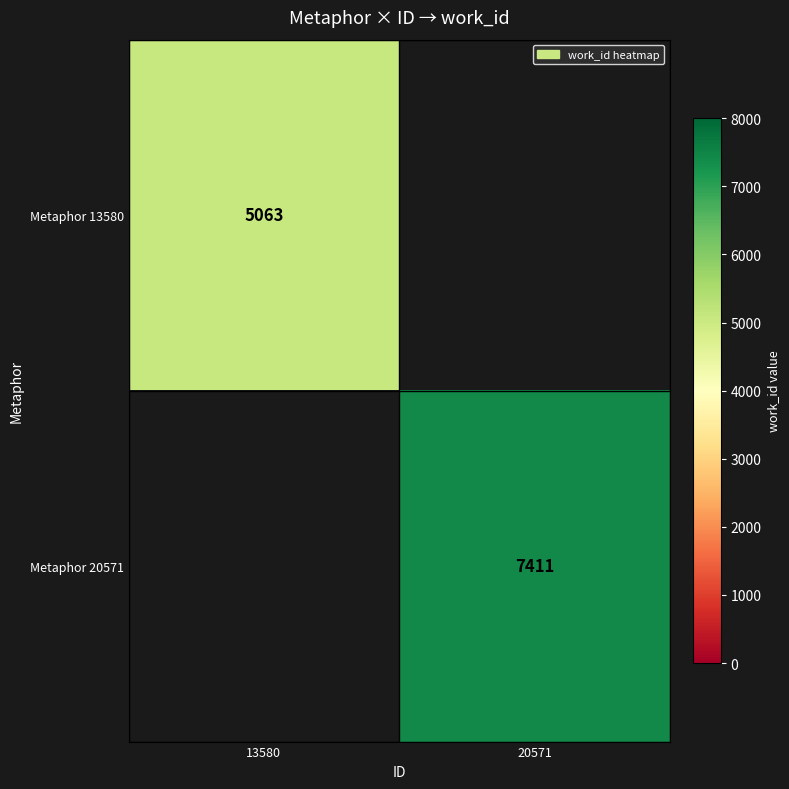

The Metaphor 20571 series shows 1996 at 20571. True or false?

False